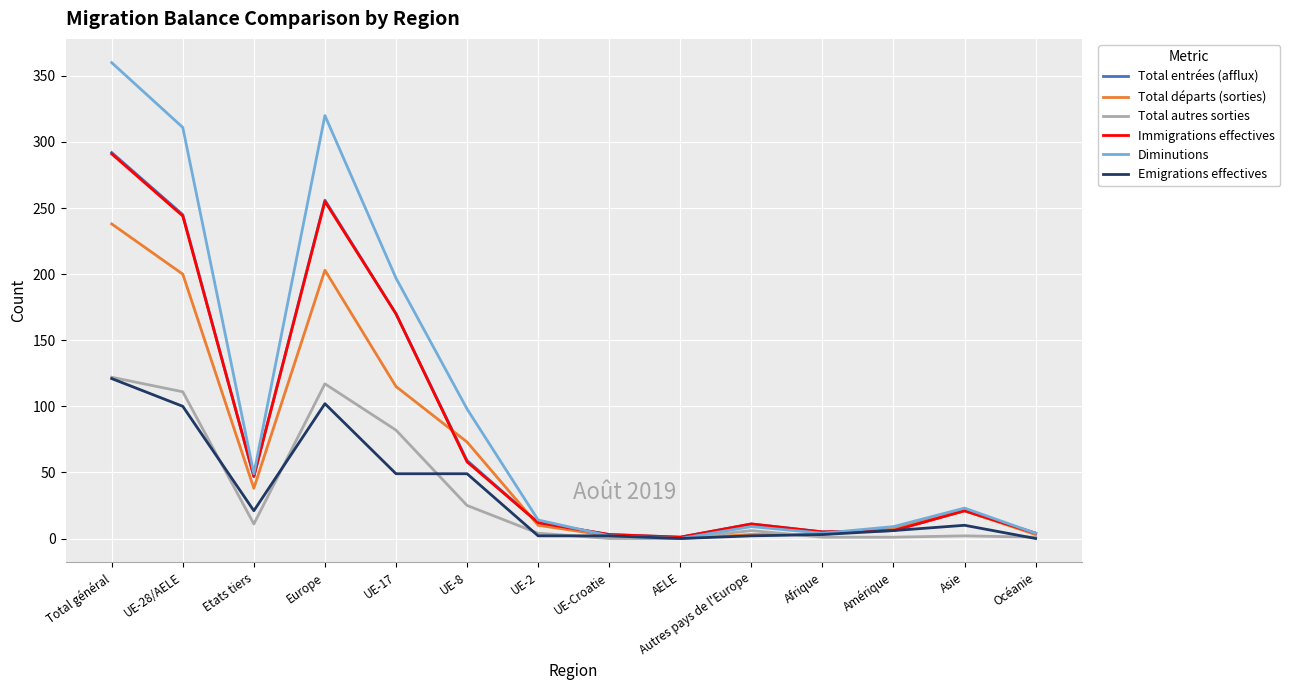

At which category does Total entrées (afflux) reach its first local peak?

Europe